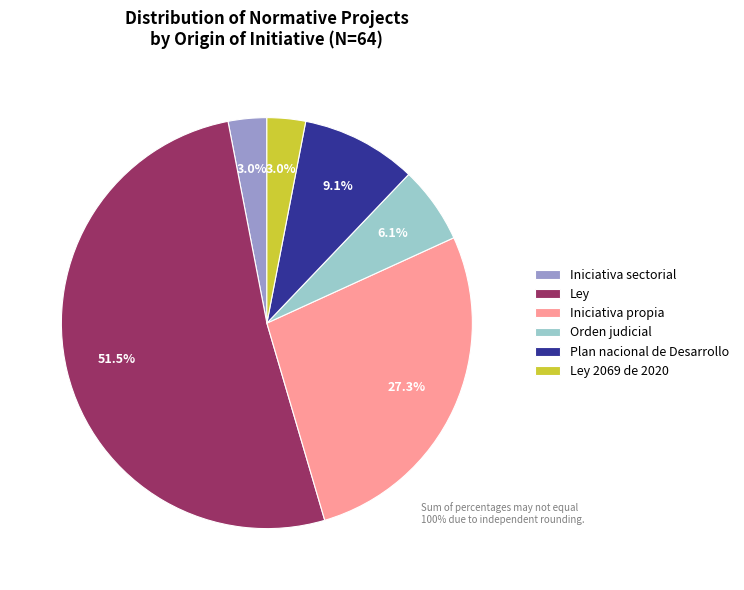

What is the ratio of the value at Orden judicial to the value at Plan nacional de Desarrollo?

0.7